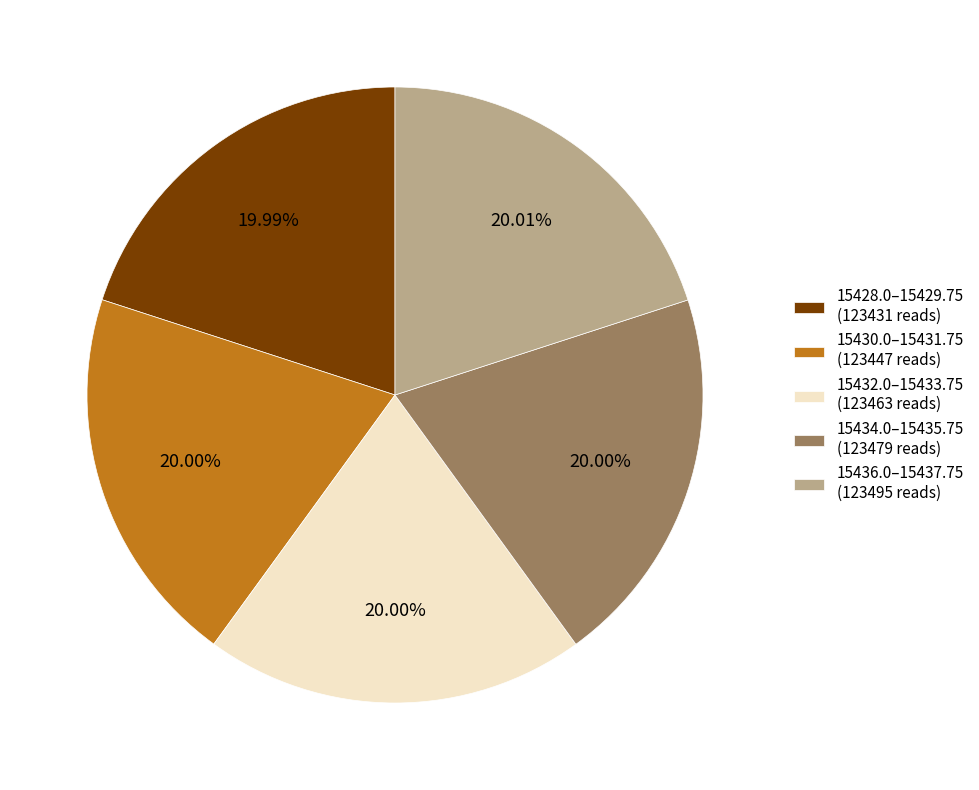

Does 15432.0–15433.75 (123463 reads) represent more than half of the total?

No